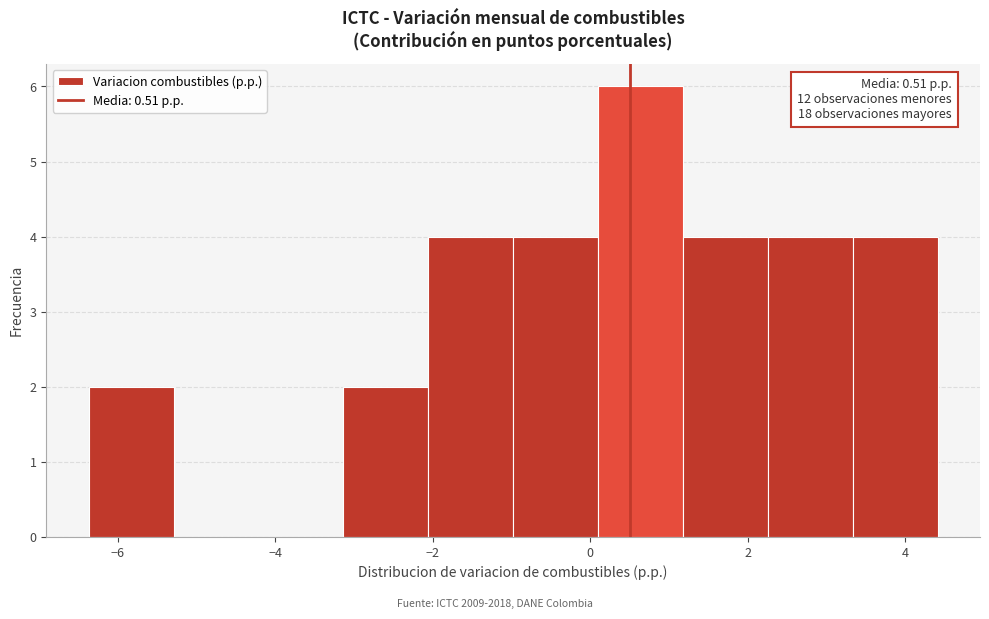

Which range on the x-axis has the tallest bar?

0.0 to 1.2